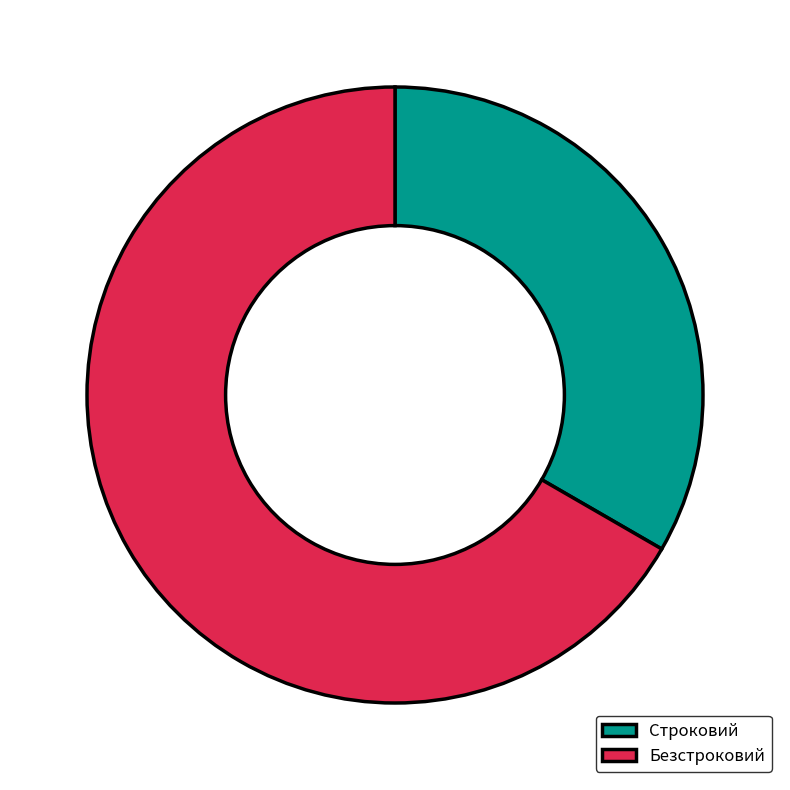

The Безстроковий slice represents 78% of the pie. True or false?

False